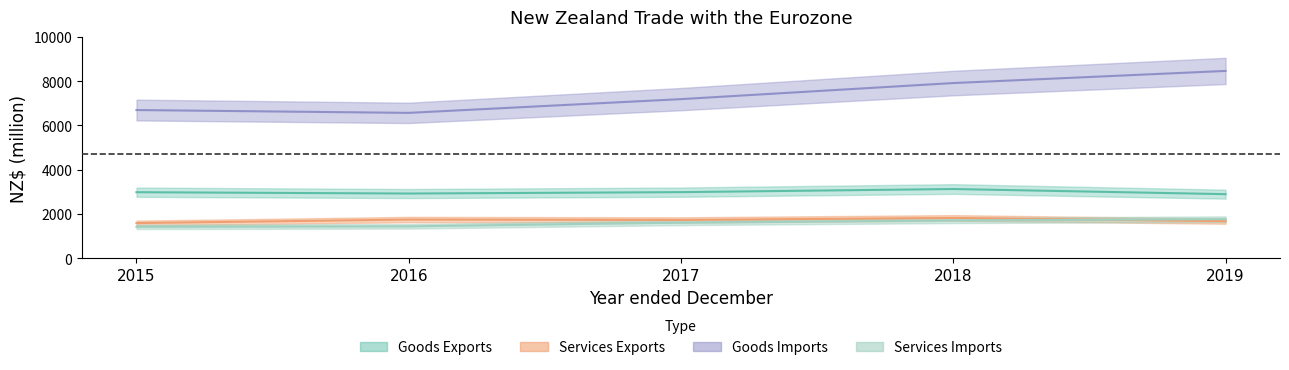

Reading left to right, extract all data points from this chart.

Goods Exports: 2986	2926	2989	3130	2898
Services Exports: 1591	1750	1732	1824	1678
Goods Imports: 6698	6570	7191	7917	8465
Services Imports: 1422	1443	1611	1710	1770